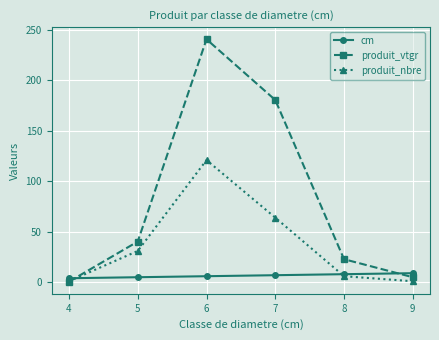

Between 5 and 9, which series saw the biggest shift?

produit_vtgr